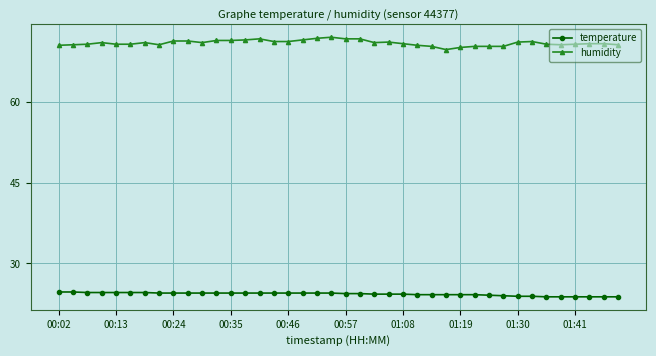

What is the value of the temperature point at the 33rd from the left?

23.9